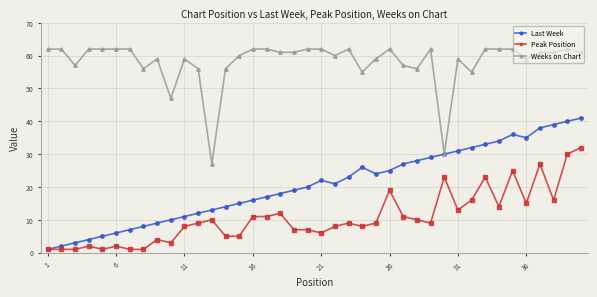

True or false: Peak Position has more than 0 interior local peaks.

True